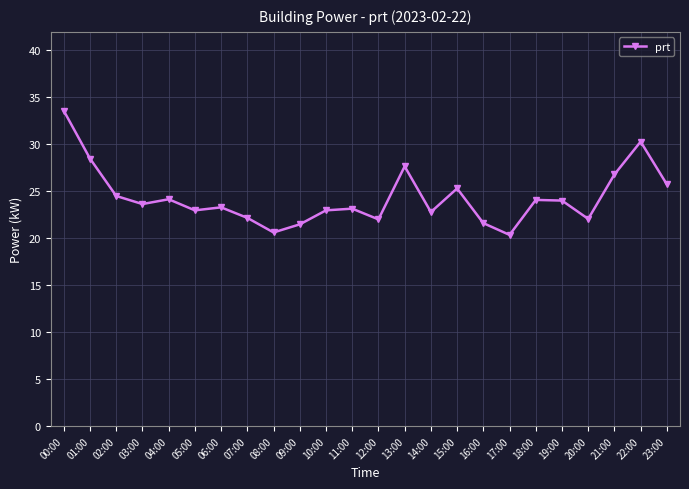

What is the label of the 15th point from the left?

14:00